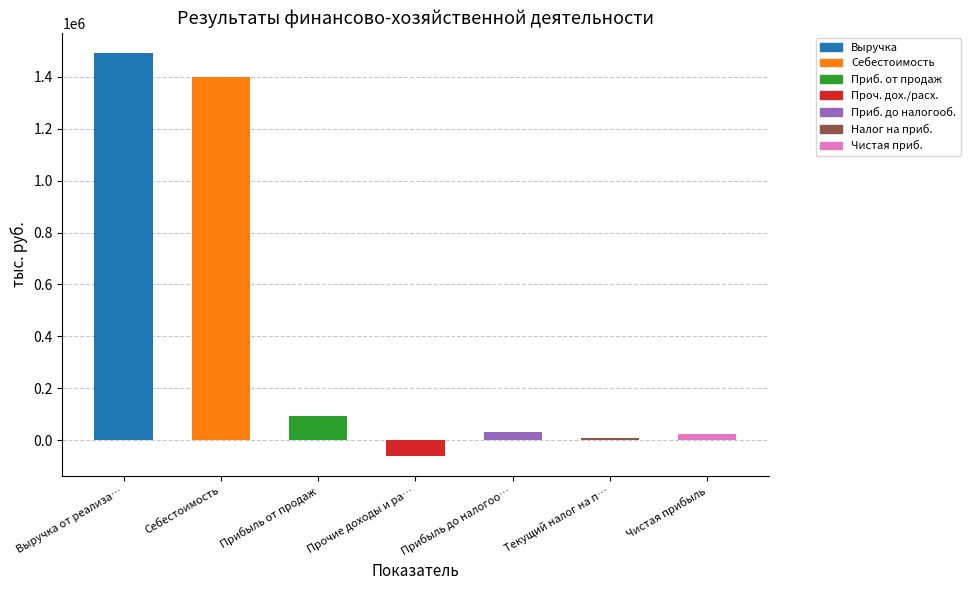

What is the label of the 1st bar from the right?

Чистая прибыль